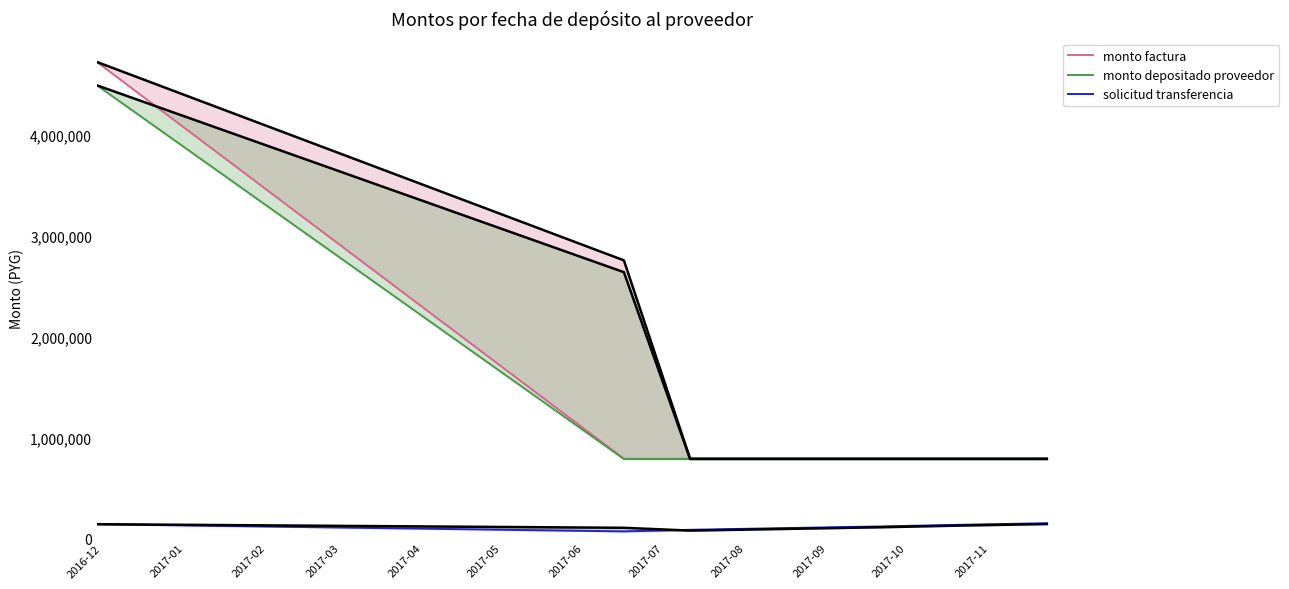

What is the highest value of the monto factura series?

4725000